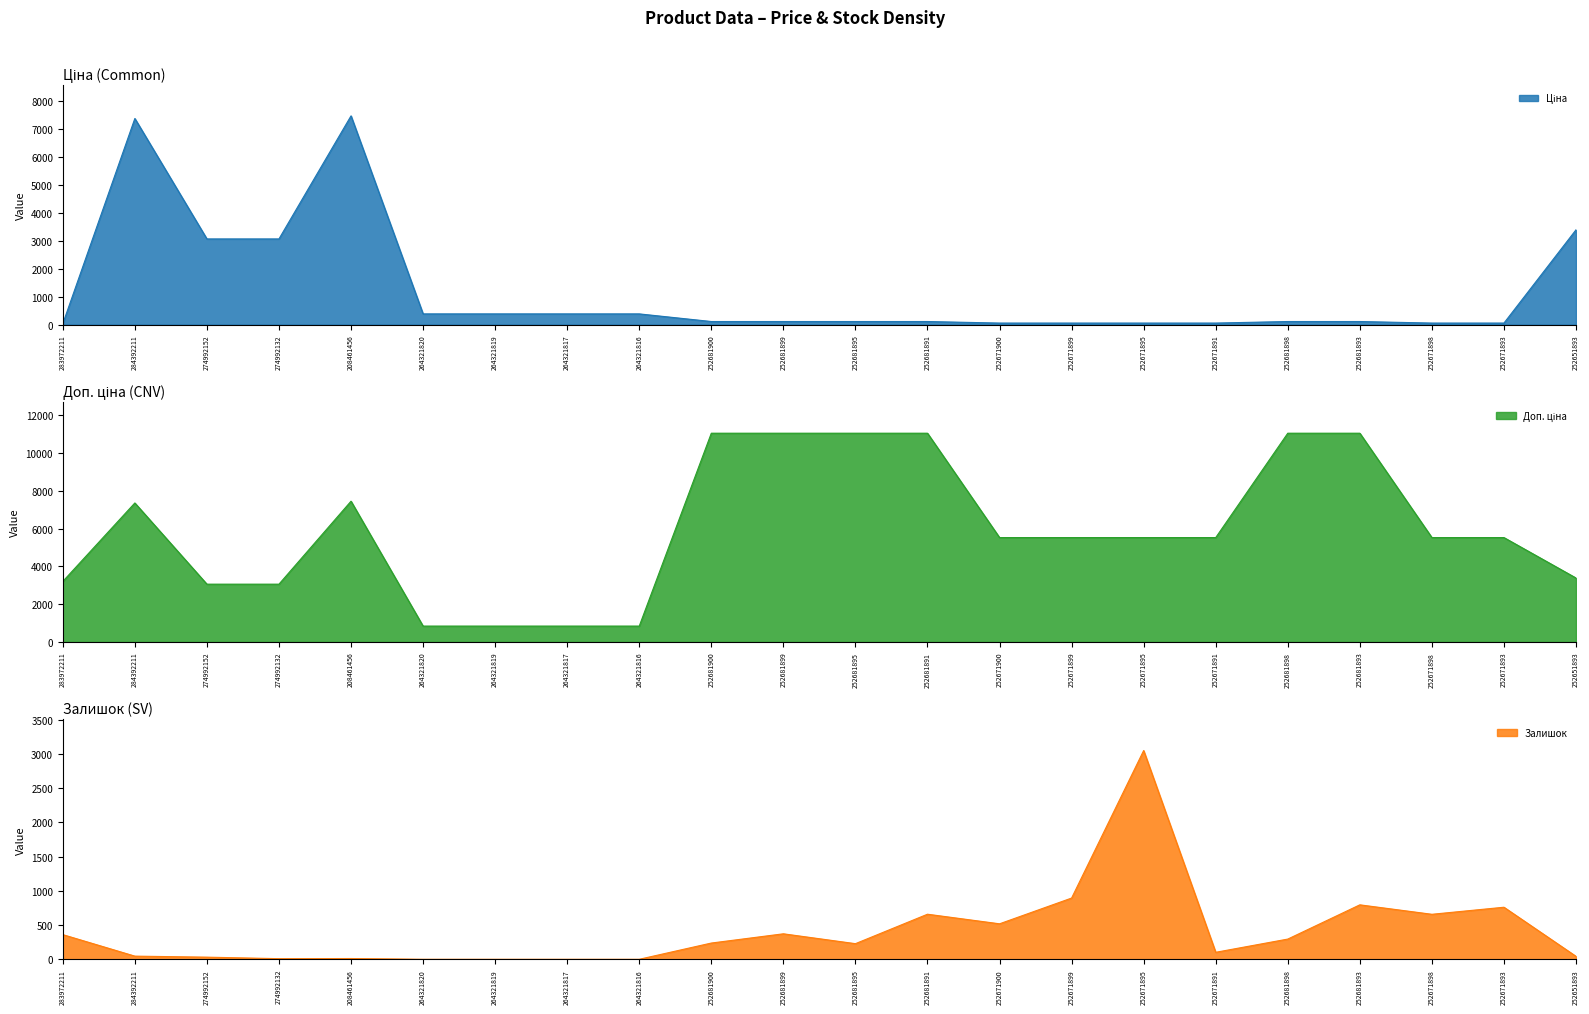

Does the chart display data point markers on the line(s)?

No